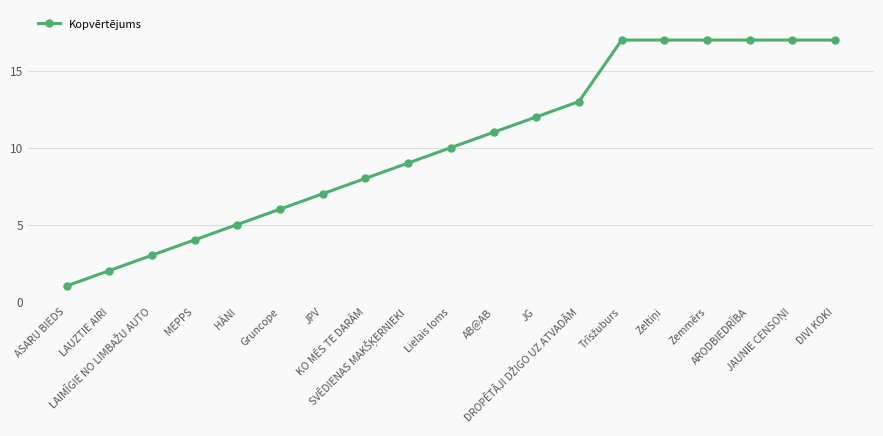

Reading left to right, list all the values displayed in this chart.

1	2	3	4	5	6	7	8	9	10	11	12	13	17	17	17	17	17	17